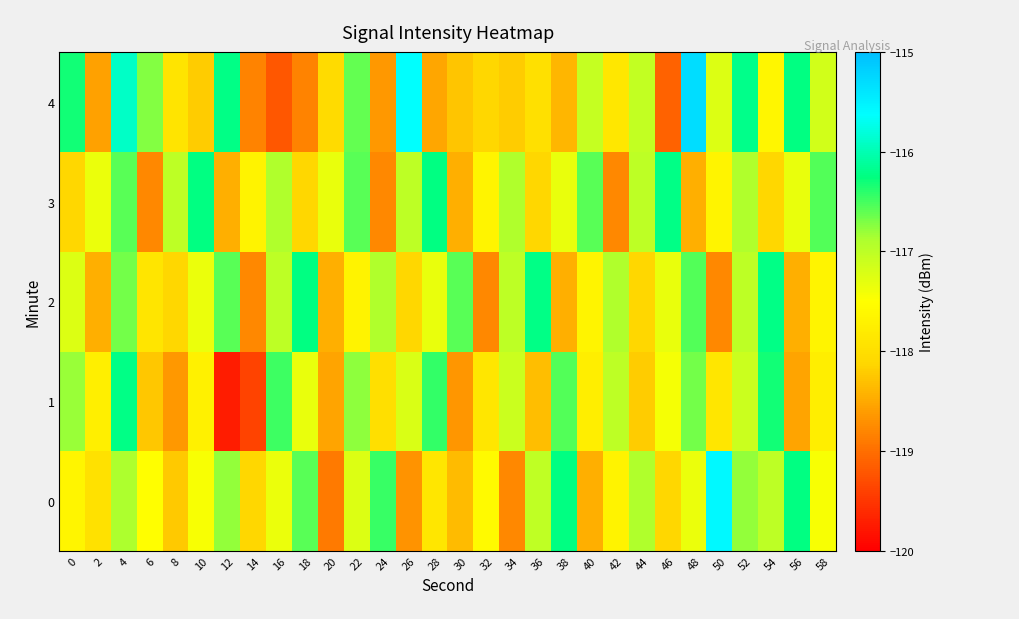

What is the minimum value shown in the chart?

-119.7